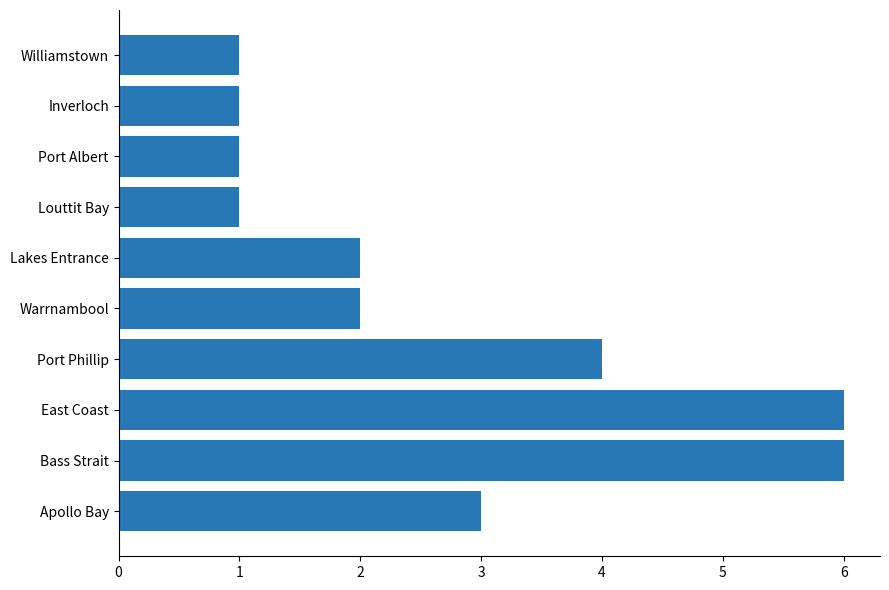

What is the maximum value shown in the chart?

6